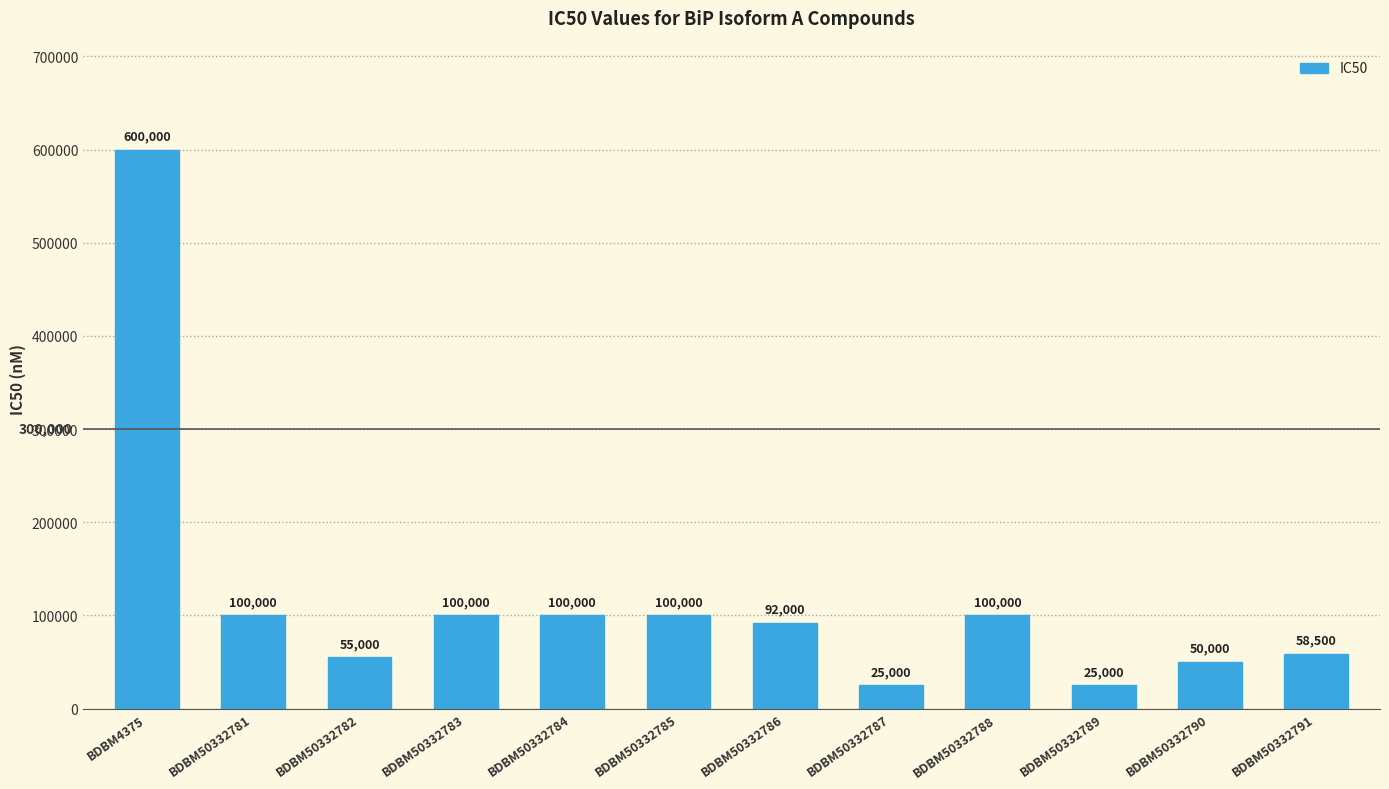

Where does the data first go above 100000?

BDBM4375